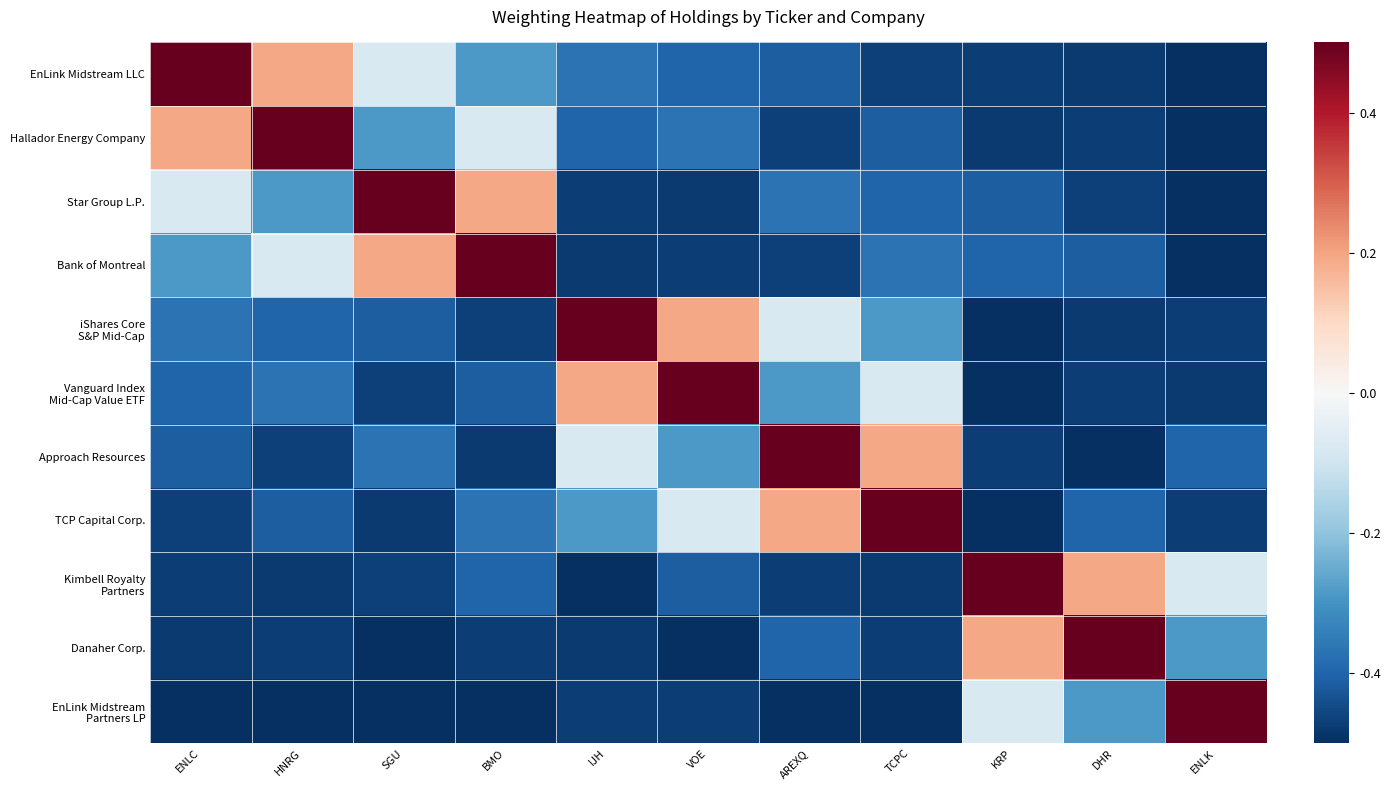

Which label corresponds to the largest value in the chart?

ENLC